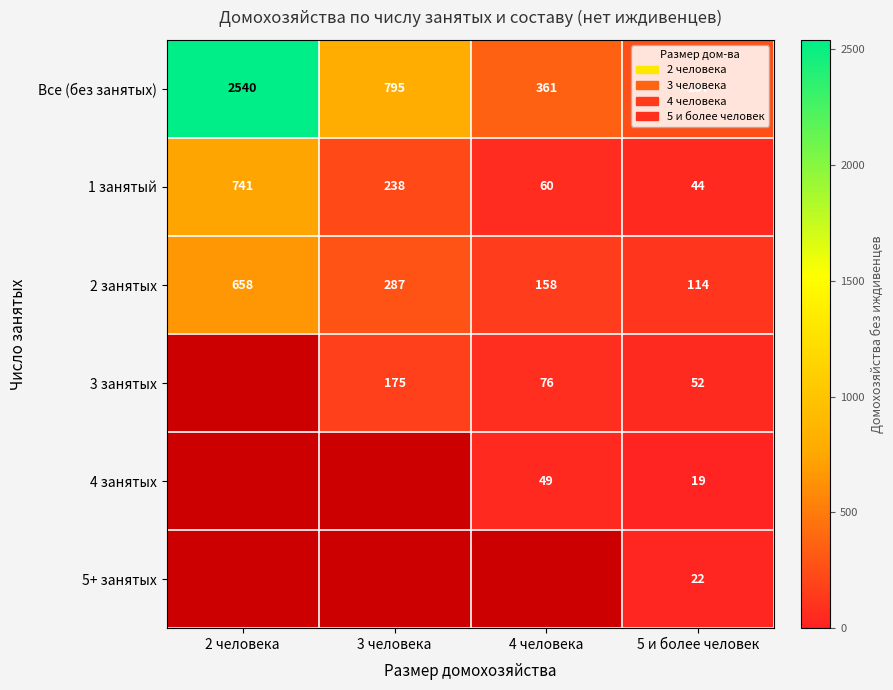

True or false: 1 занятый has a value of 70.6 at 5 и более человек.

False